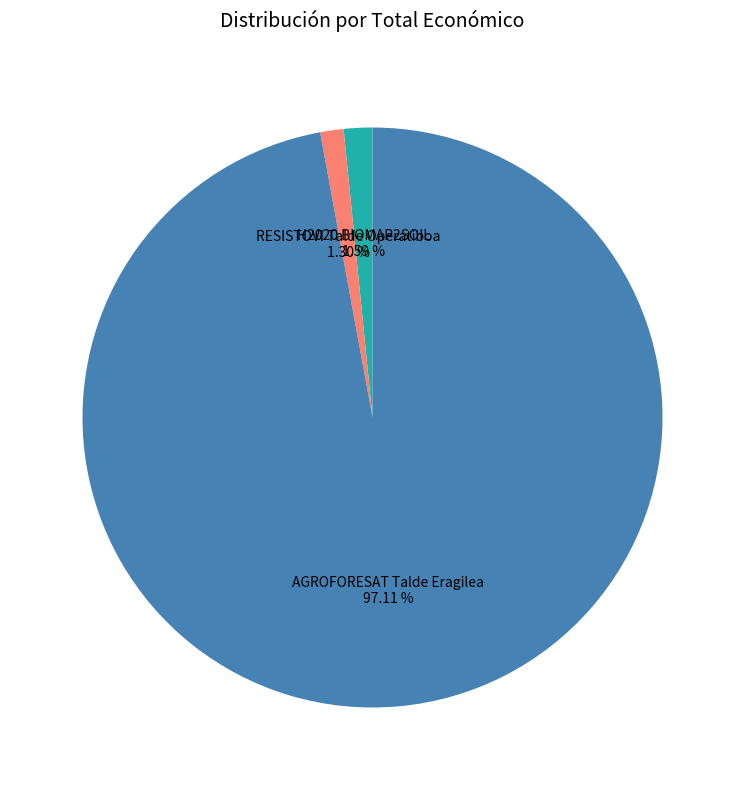

Does any single category account for the majority?

Yes